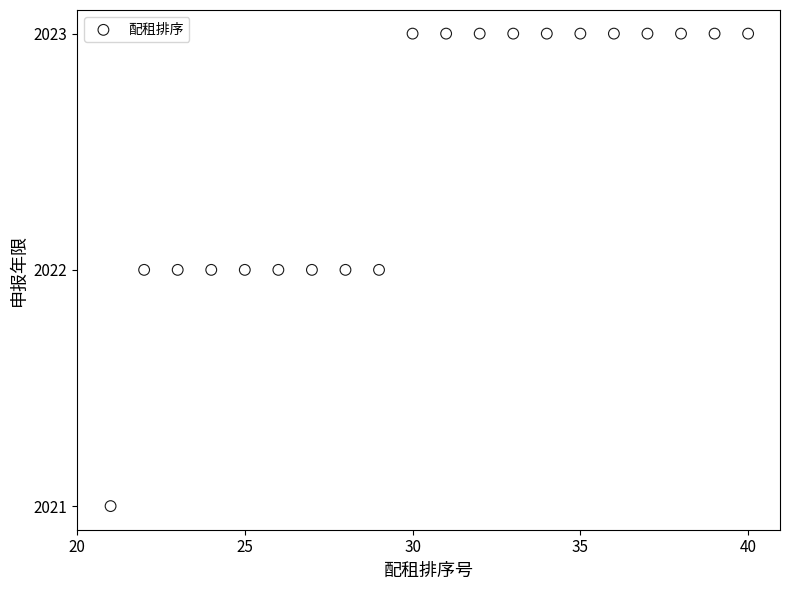

What is the range of X values (max minus min)?

19